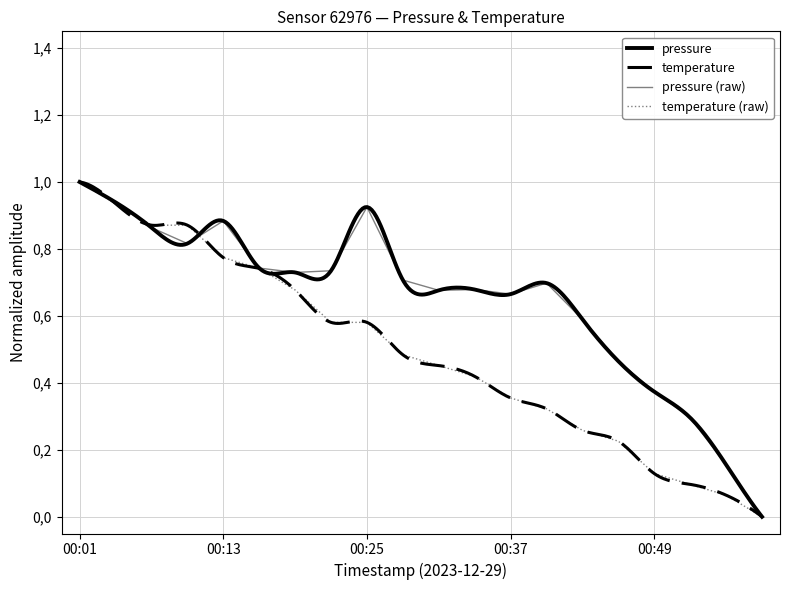

What is the value of the temperature point at the 1st from the left?

1.0